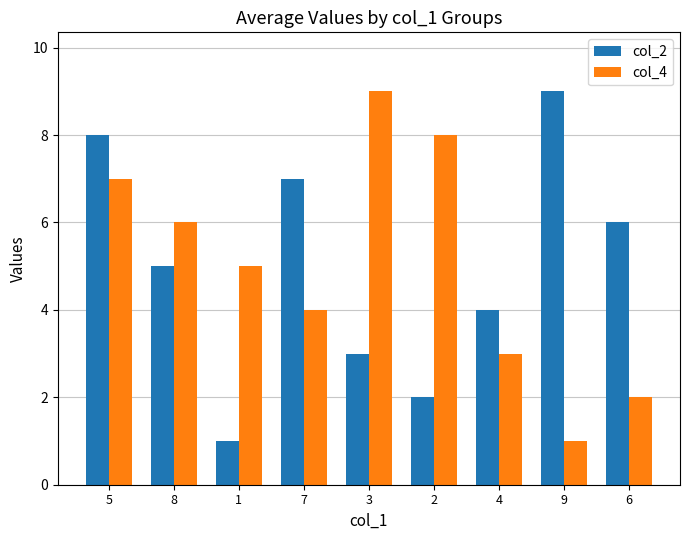

What is the smallest value displayed?

1